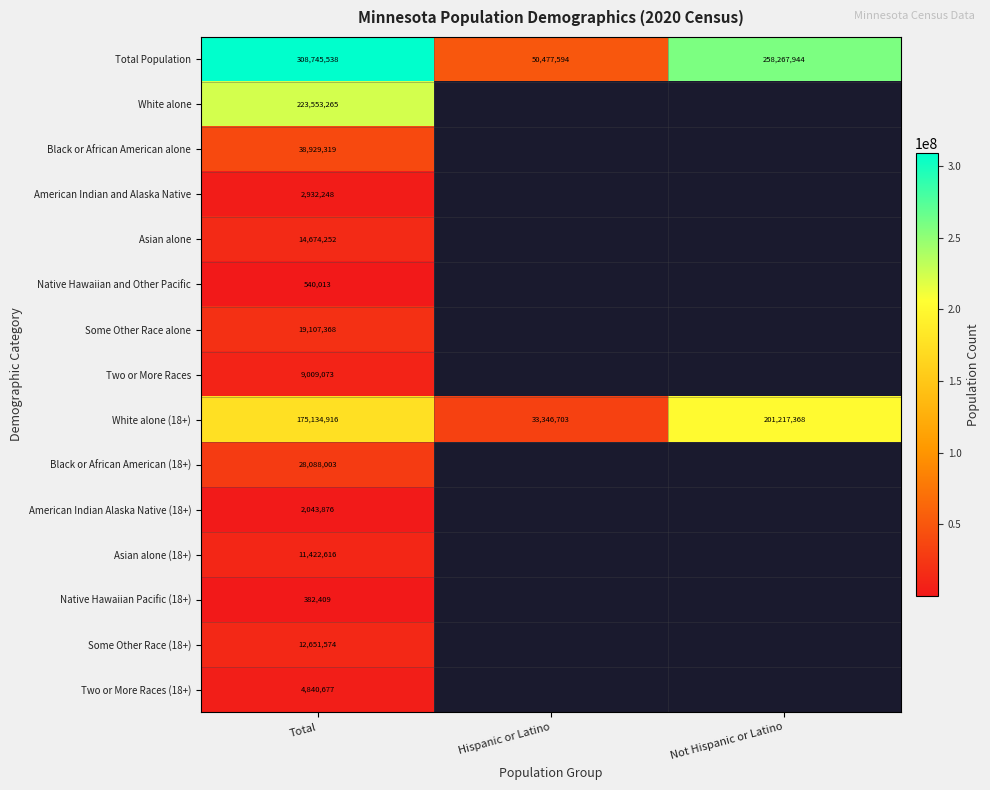

At which category is the sum across all series the highest?

Total